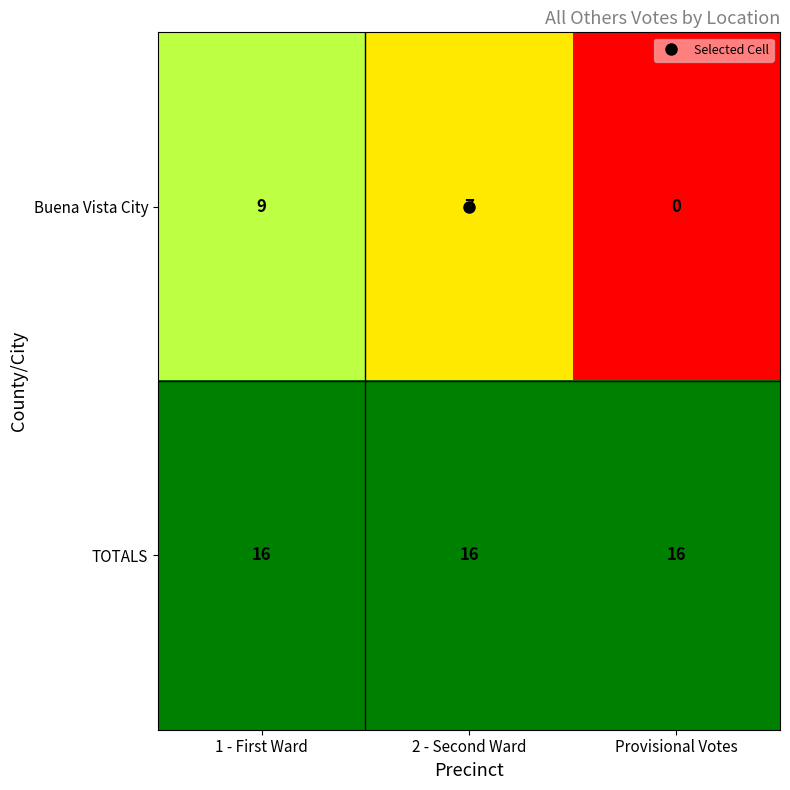

How many Buena Vista City values are between 0 and 9?

3